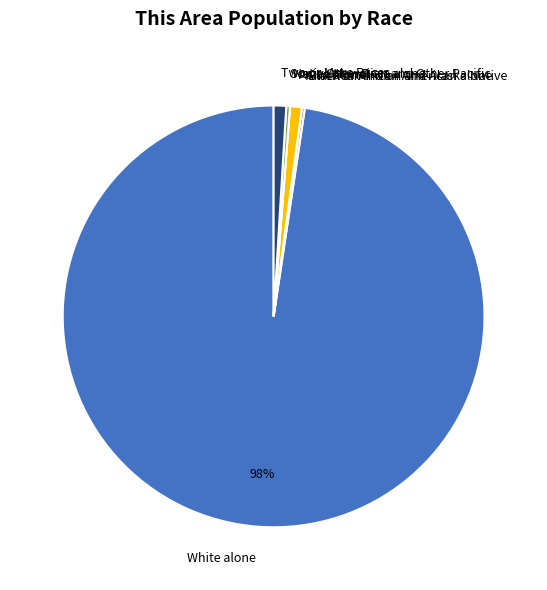

Is it true that Asian alone is 11% of the pie?

False